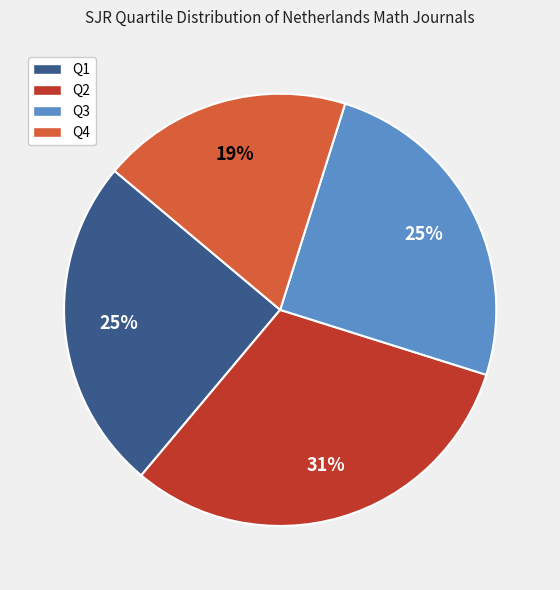

The Q2 slice represents 31% of the pie. True or false?

True